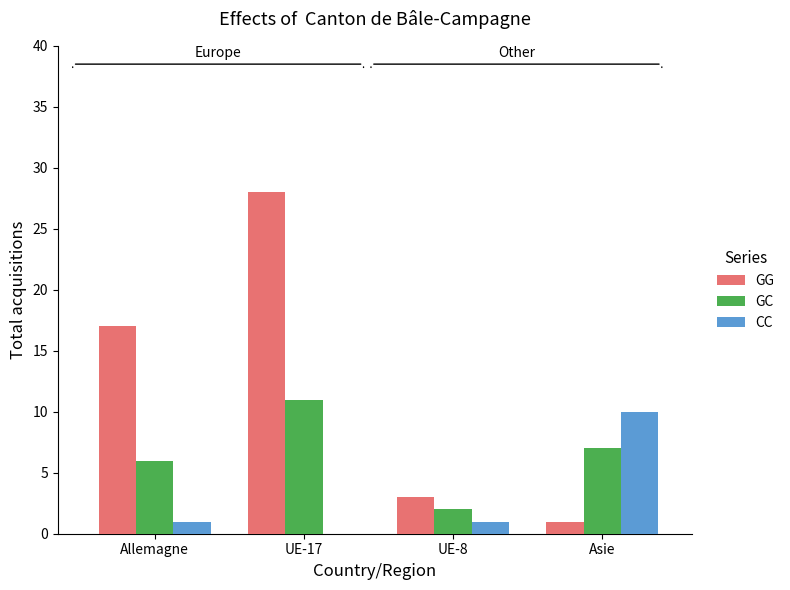

What are all the series names shown in the legend?

GG, GC, CC